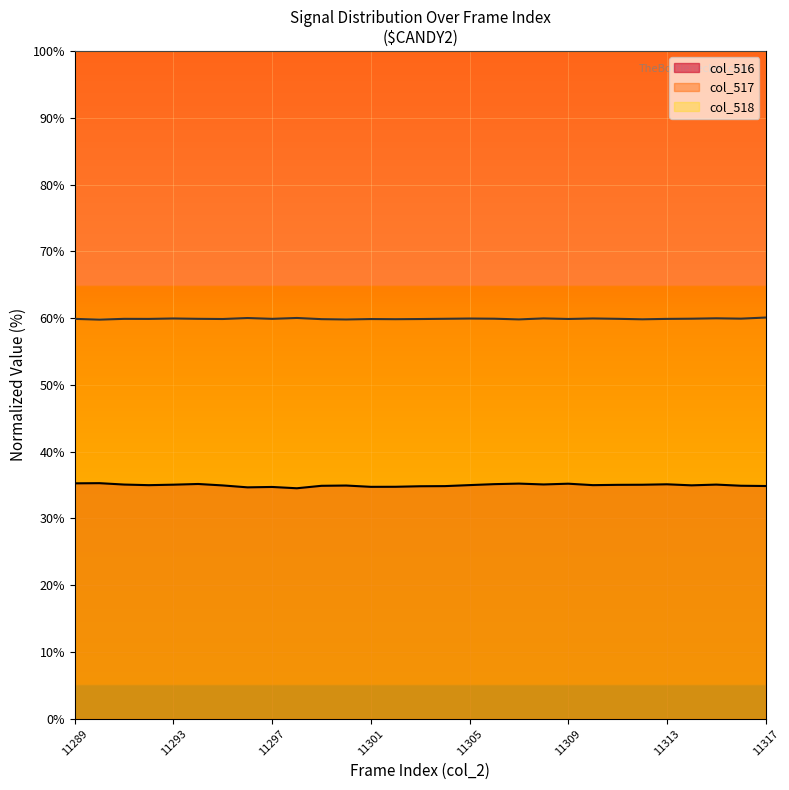

Reading left to right, what are all the values shown in this chart?

col_516: 11289=35.3	11290=35.3	11291=35.1	11292=35.0	11293=35.1	11294=35.2	11295=34.9	11296=34.7	11297=34.7	11298=34.5	11299=34.9	11300=34.9	11301=34.7	11302=34.7	11303=34.8	11304=34.8	11305=35.0	11306=35.1	11307=35.2	11308=35.1	11309=35.2	11310=35.0	11311=35.0	11312=35.0	11313=35.1	11314=35.0	11315=35.1	11316=34.9	11317=34.9
col_517: 11289=59.9	11290=59.8	11291=59.9	11292=59.9	11293=59.9	11294=59.9	11295=59.9	11296=60.0	11297=59.9	11298=60.0	11299=59.8	11300=59.8	11301=59.9	11302=59.8	11303=59.9	11304=59.9	11305=59.9	11306=59.9	11307=59.8	11308=60.0	11309=59.9	11310=59.9	11311=59.9	11312=59.8	11313=59.9	11314=59.9	11315=60.0	11316=59.9	11317=60.1